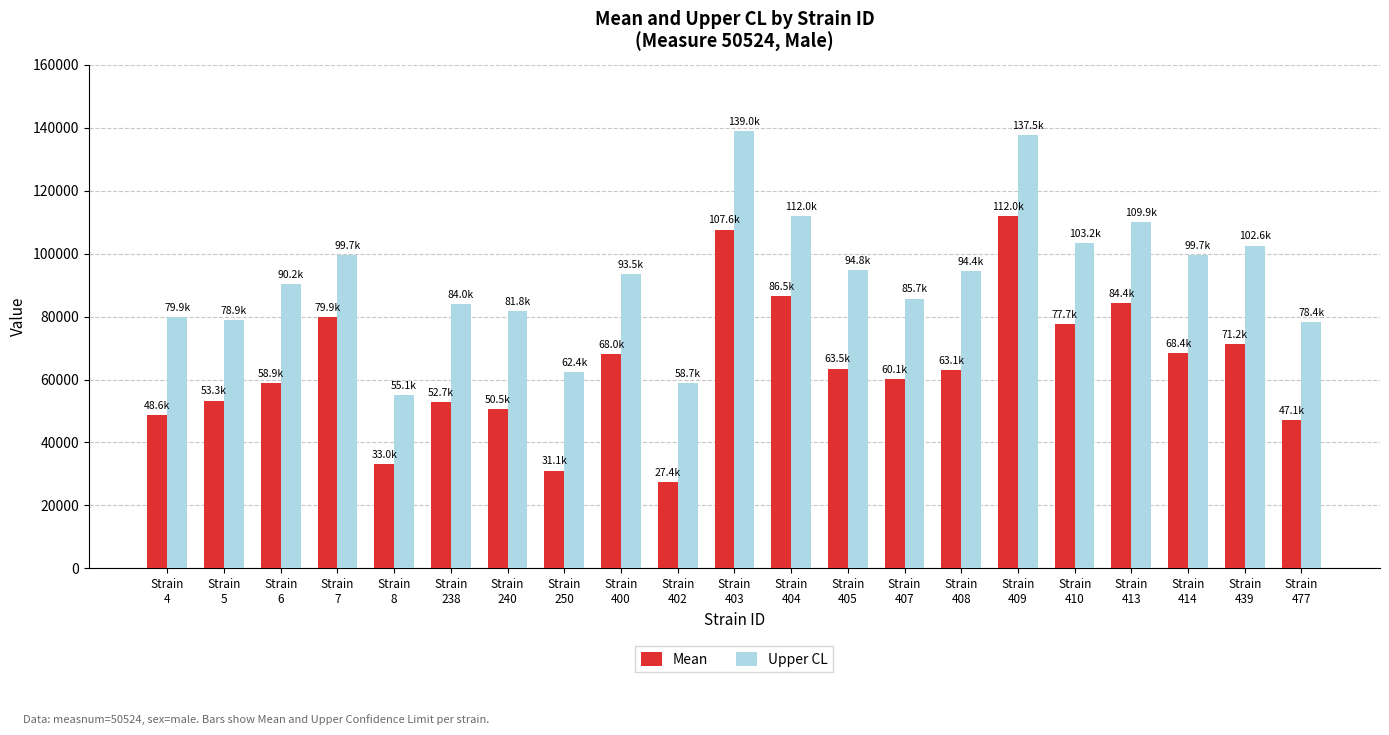

True or false: Upper CL has a value of 21015.9 at Strain
405.

False